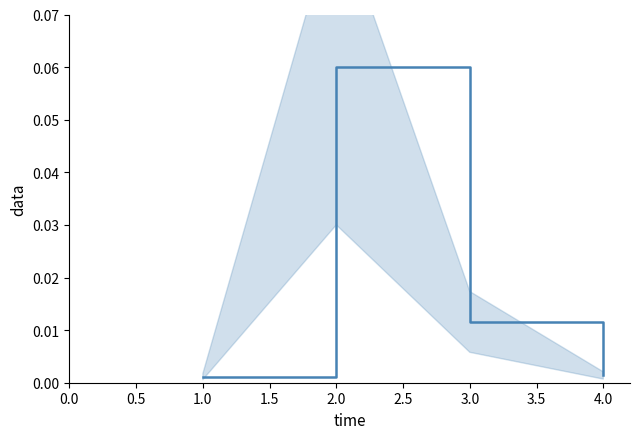

Between 1 and 4, which is larger?

4